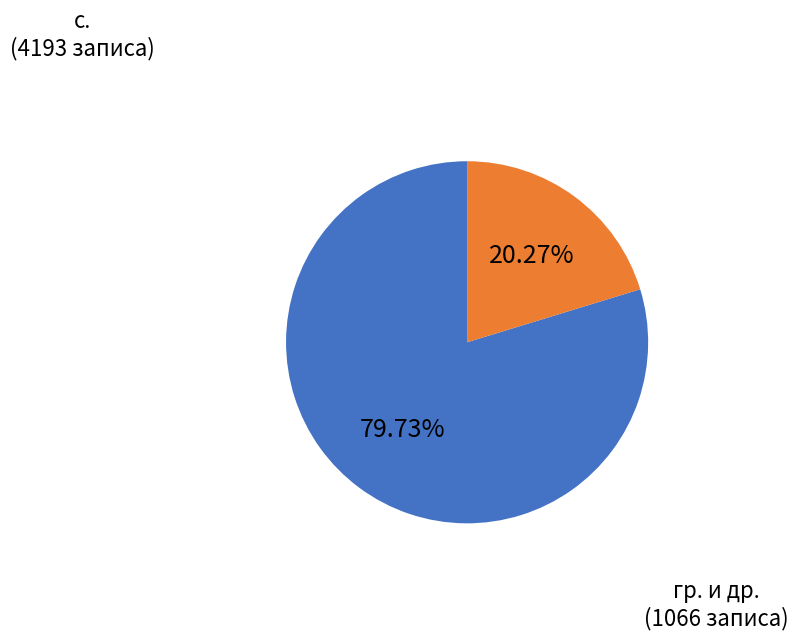

Is there any slice that represents more than half of the pie?

Yes